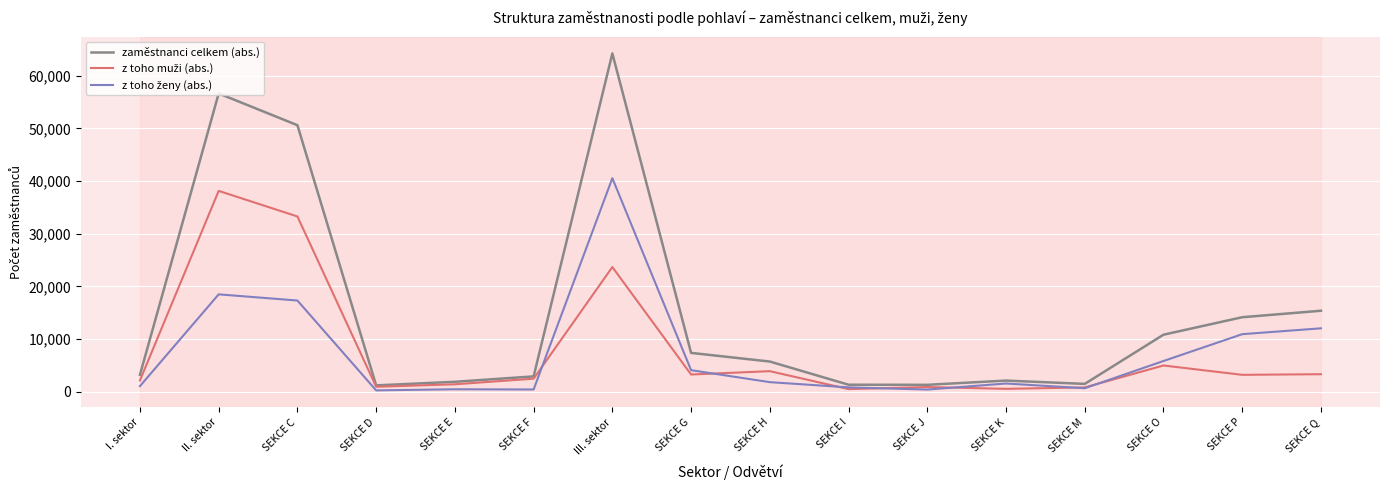

The value of zaměstnanci celkem (abs.) at SEKCE O is 10833. True or false?

True